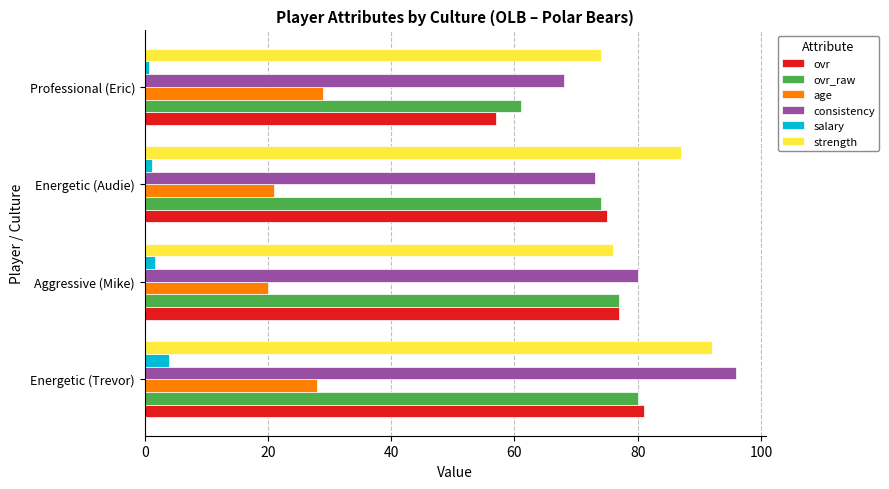

What are all the series names shown in the legend?

ovr, ovr_raw, age, consistency, salary, strength